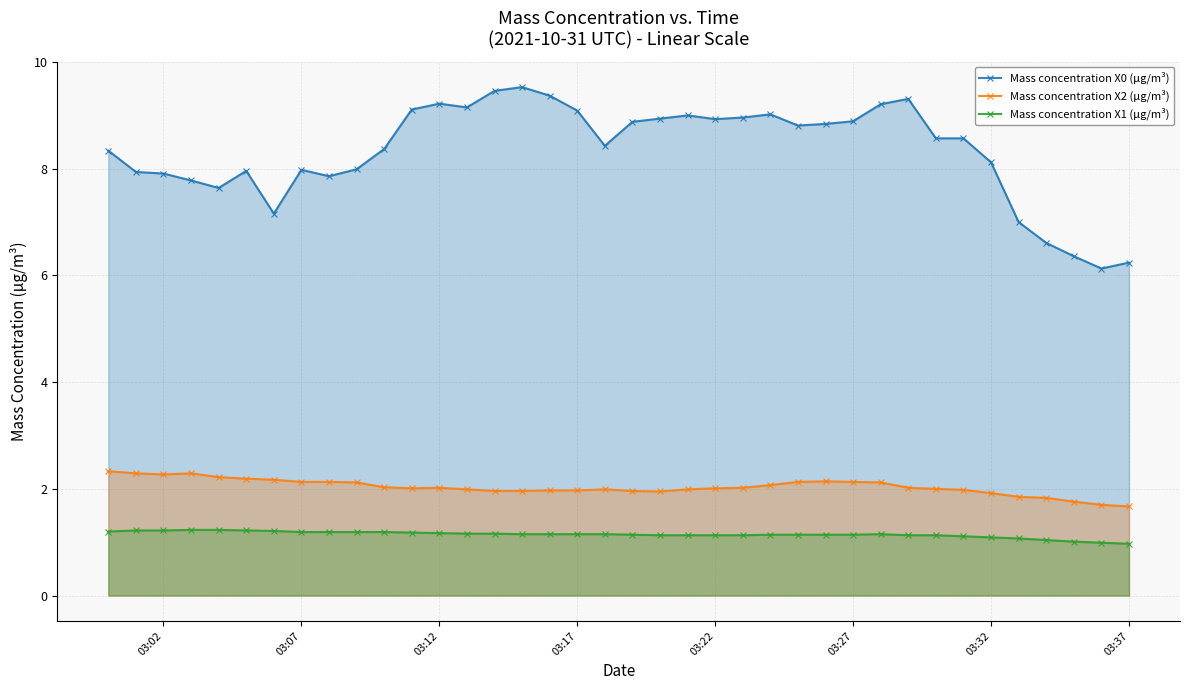

At 03:17, list the series in order from largest to smallest.

Mass concentration X0 (μg/m³), Mass concentration X2 (μg/m³), Mass concentration X1 (μg/m³)